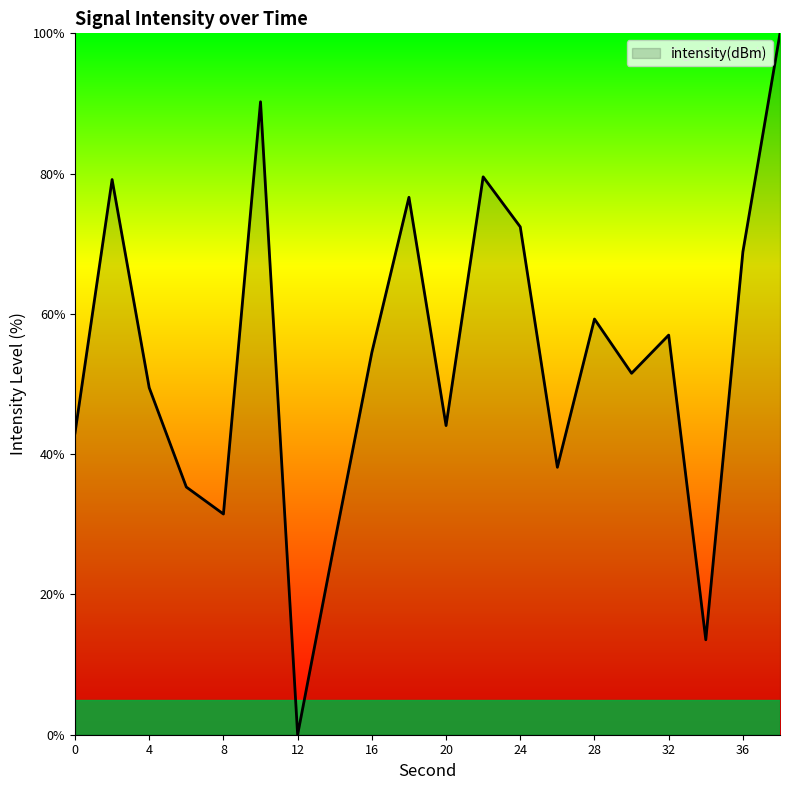

What is the difference between the maximum and minimum values?

100.0